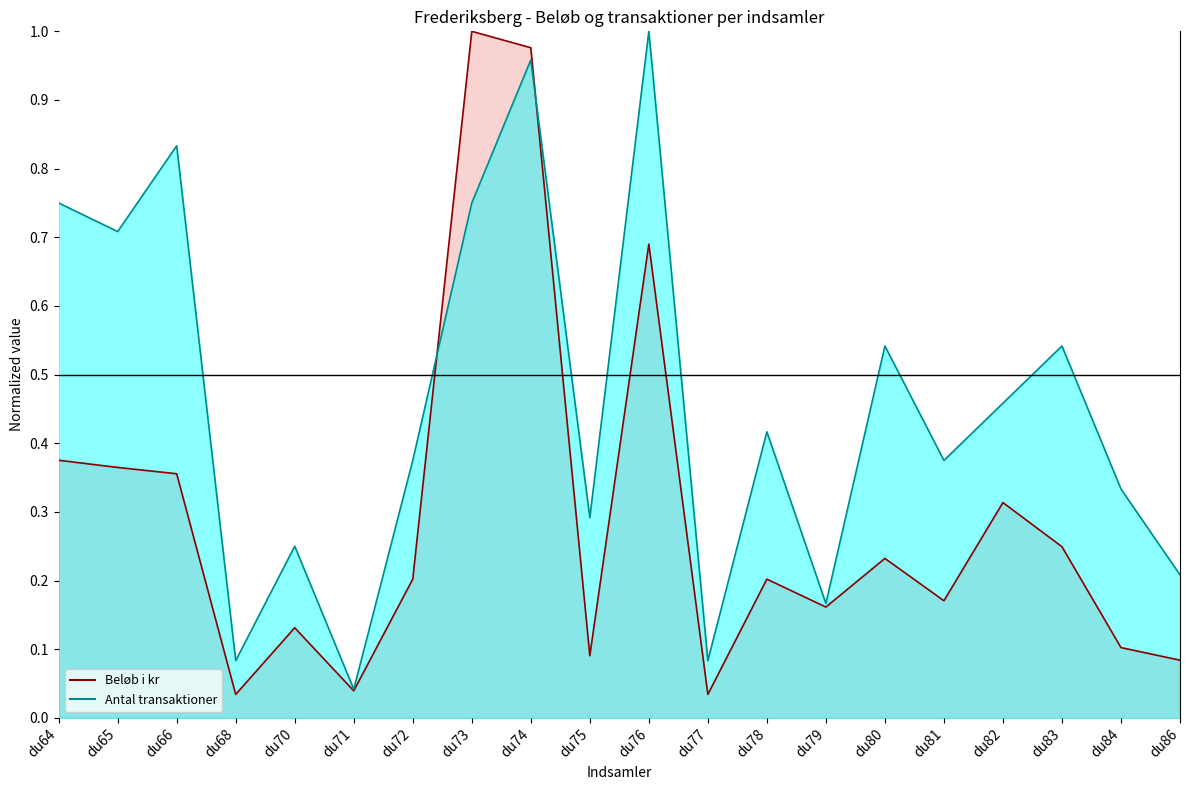

Which series has the widest spread of values?

Beløb i kr